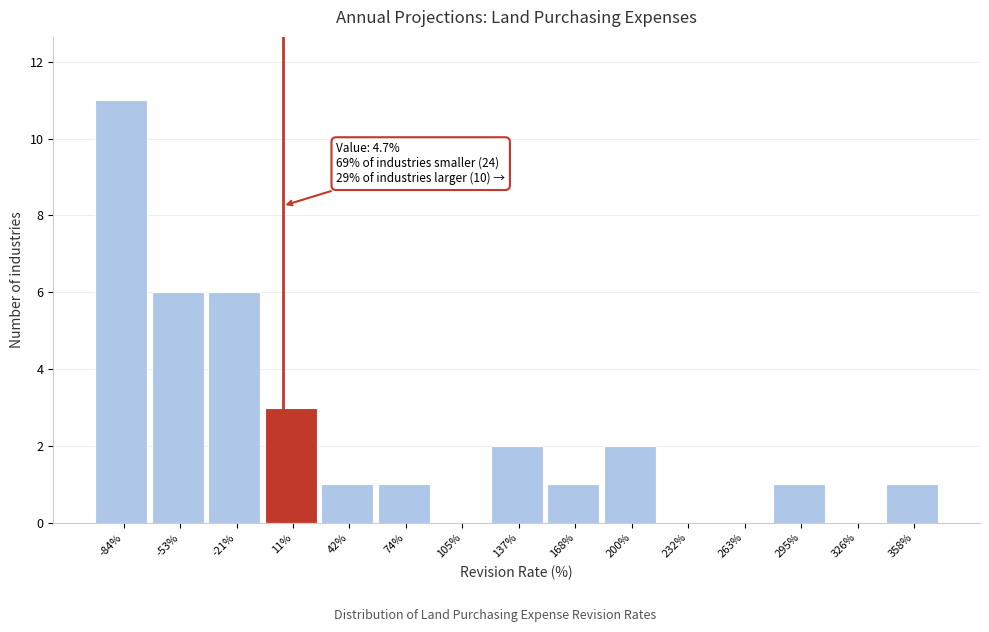

Which range on the x-axis has the tallest bar?

-100 to -70